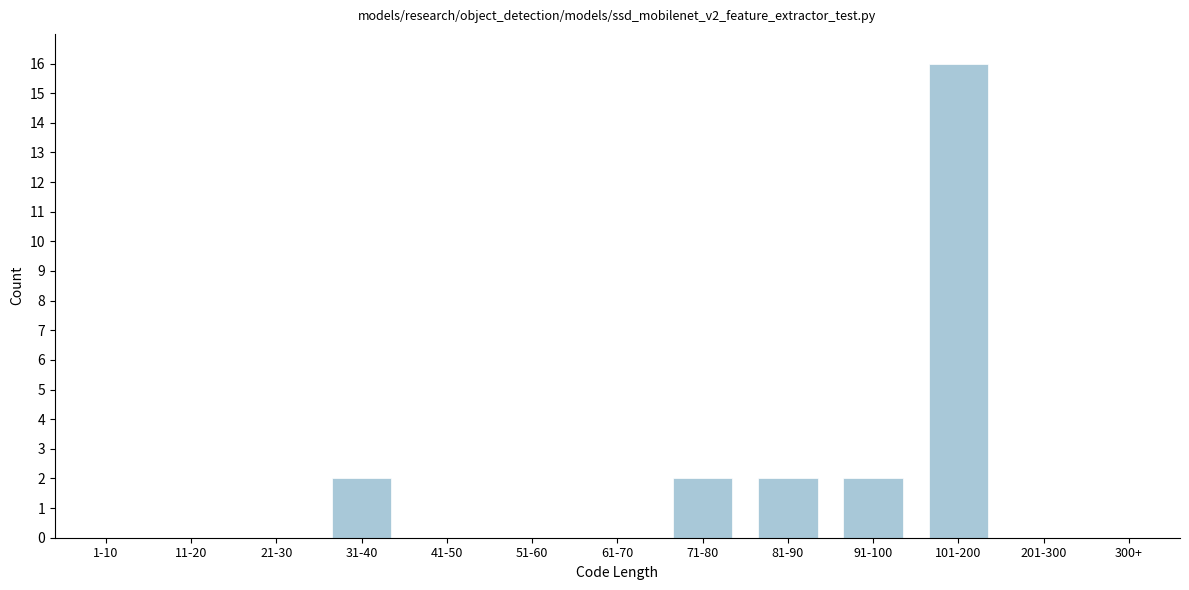

Reading left to right, what are all the values shown in this chart?

1-10=0	11-20=0	21-30=0	31-40=2	41-50=0	51-60=0	61-70=0	71-80=2	81-90=2	91-100=2	101-200=16	201-300=0	300+=0